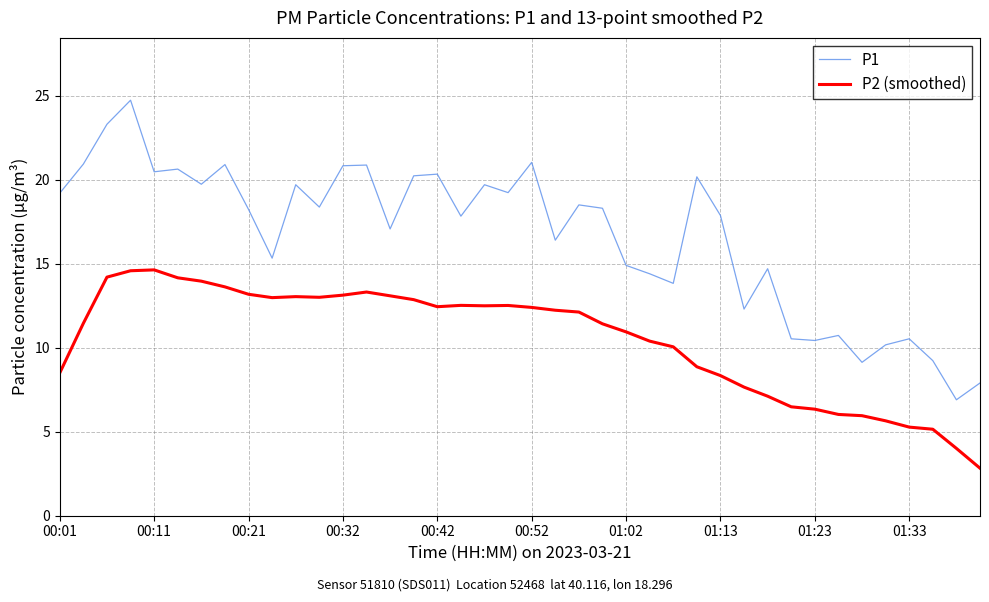

Rank the series by their average value, from highest to lowest.

P1, P2 (smoothed)